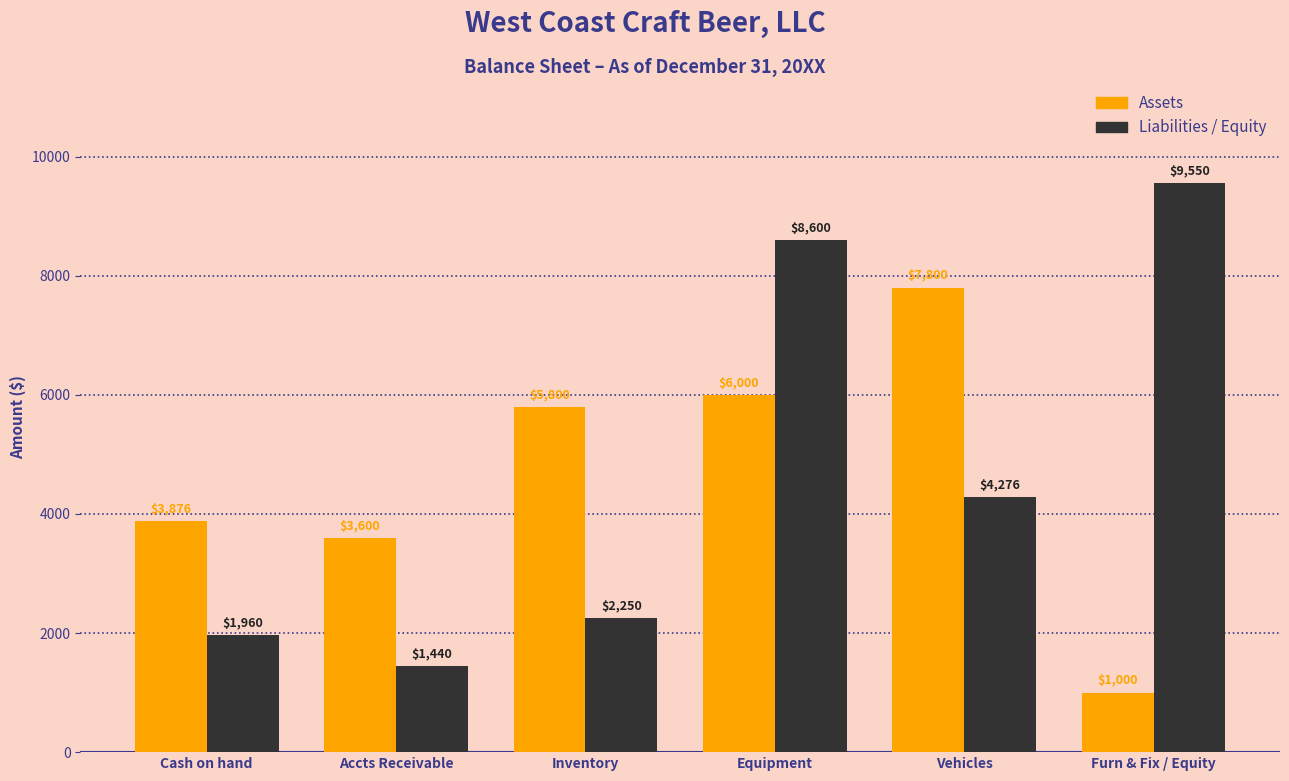

At which label does Liabilities / Equity reach its peak?

Furn & Fix / Equity